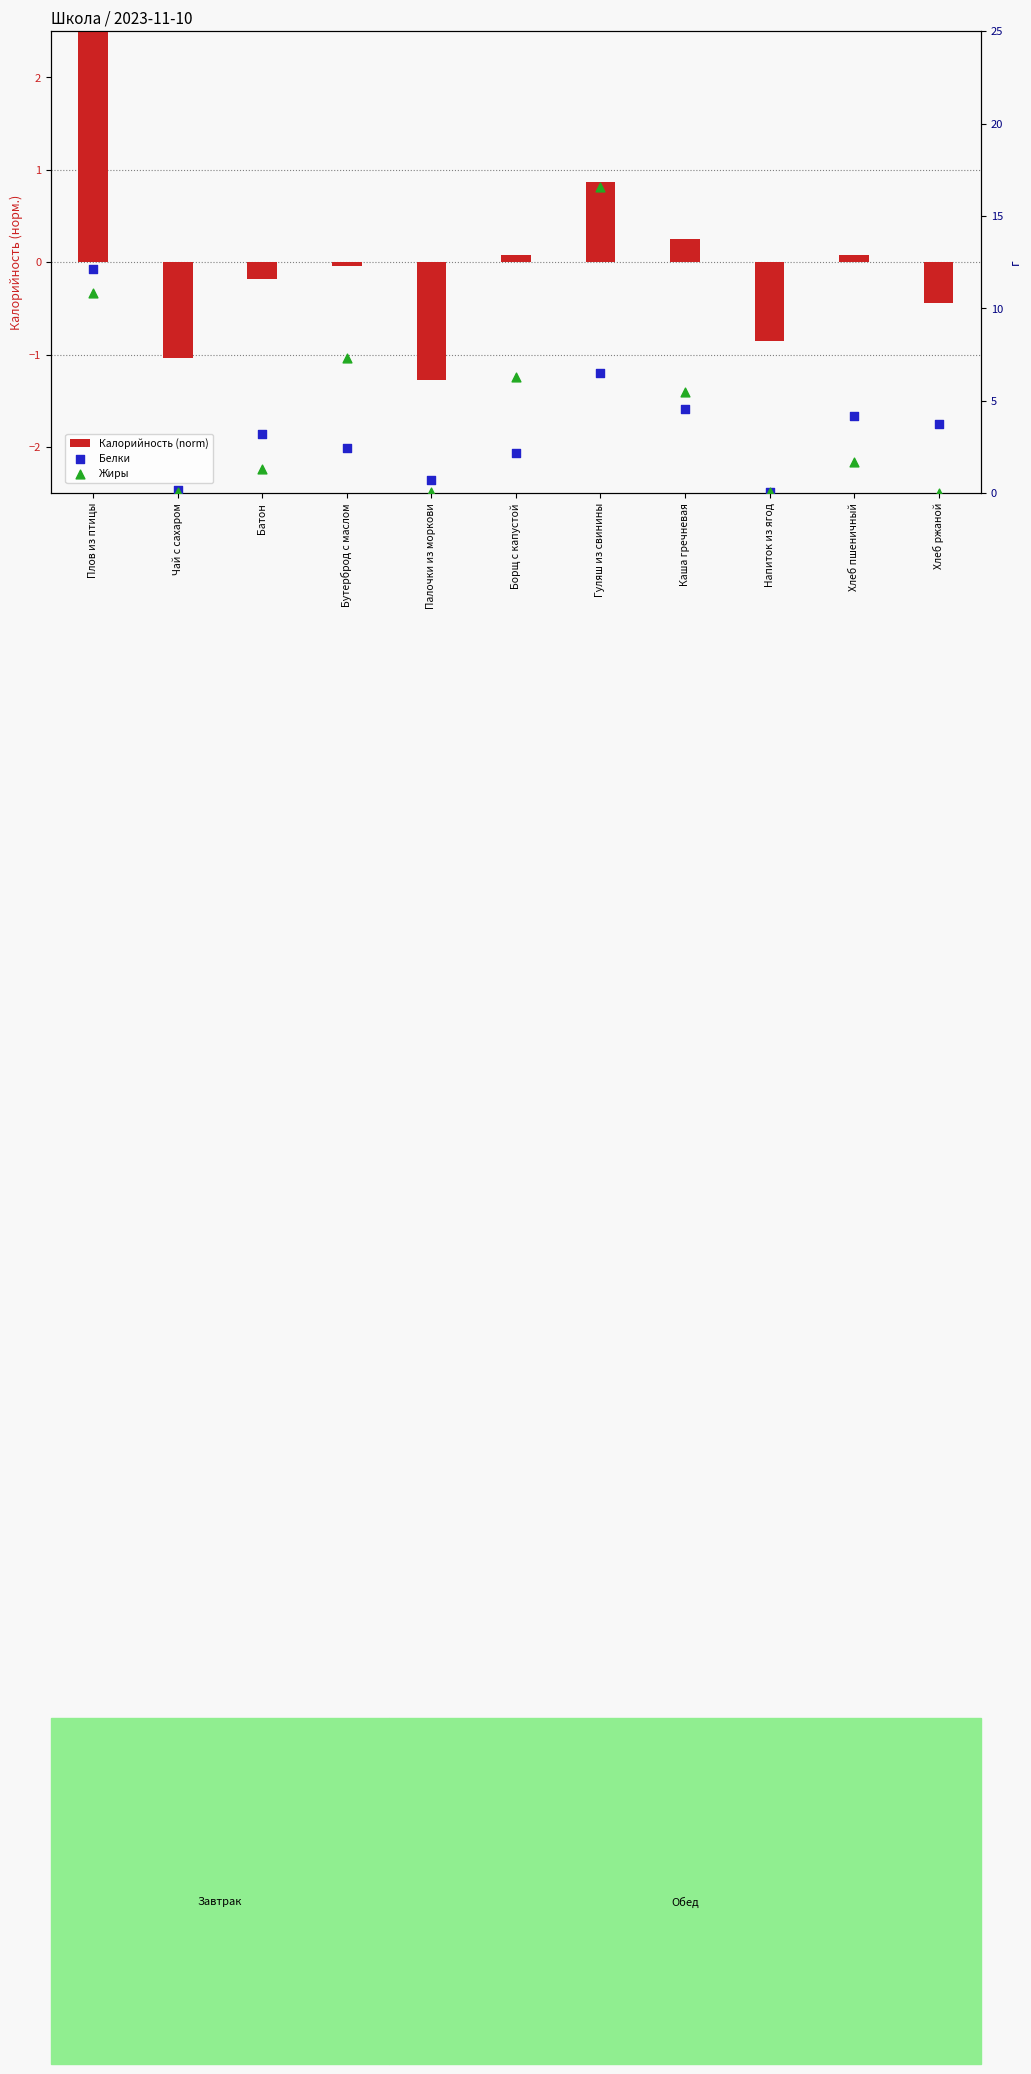

At which category is the sum across all series the highest?

Плов из птицы